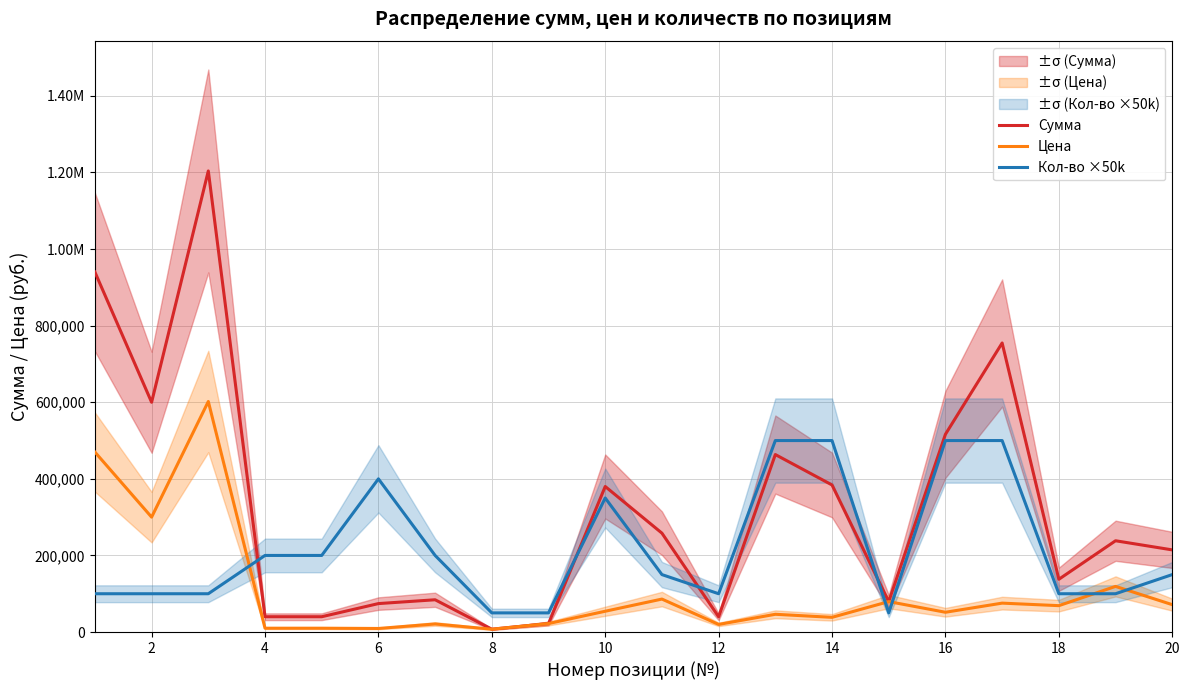

Which series has the widest spread of values?

Сумма